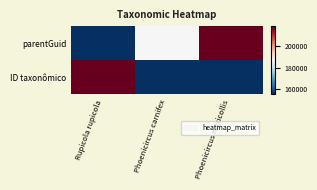

At which category does the chart reach its minimum across all series?

Rupicola rupicola